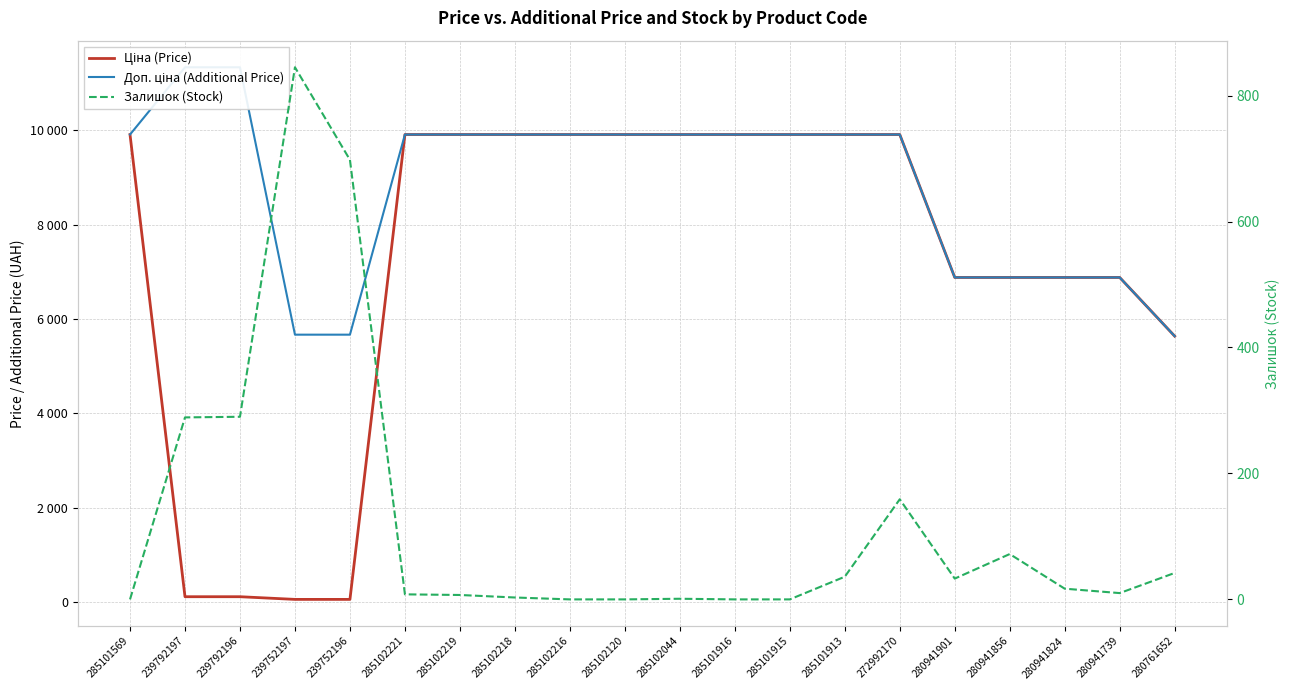

How many data points does each series have?

20